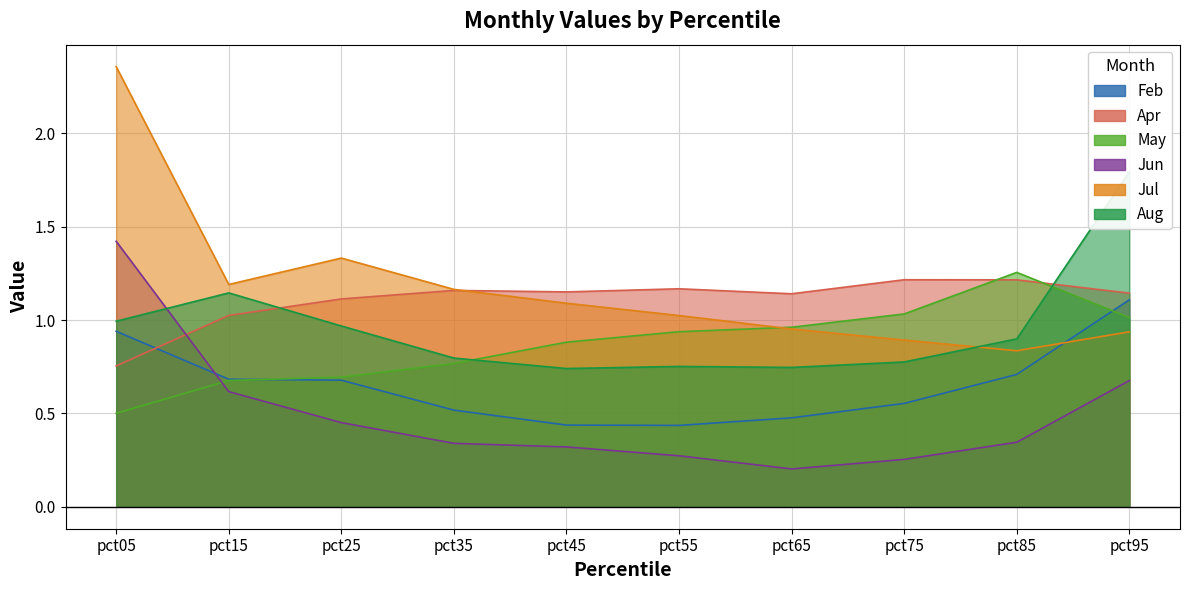

Where is Feb nearest to the value 0?

pct55